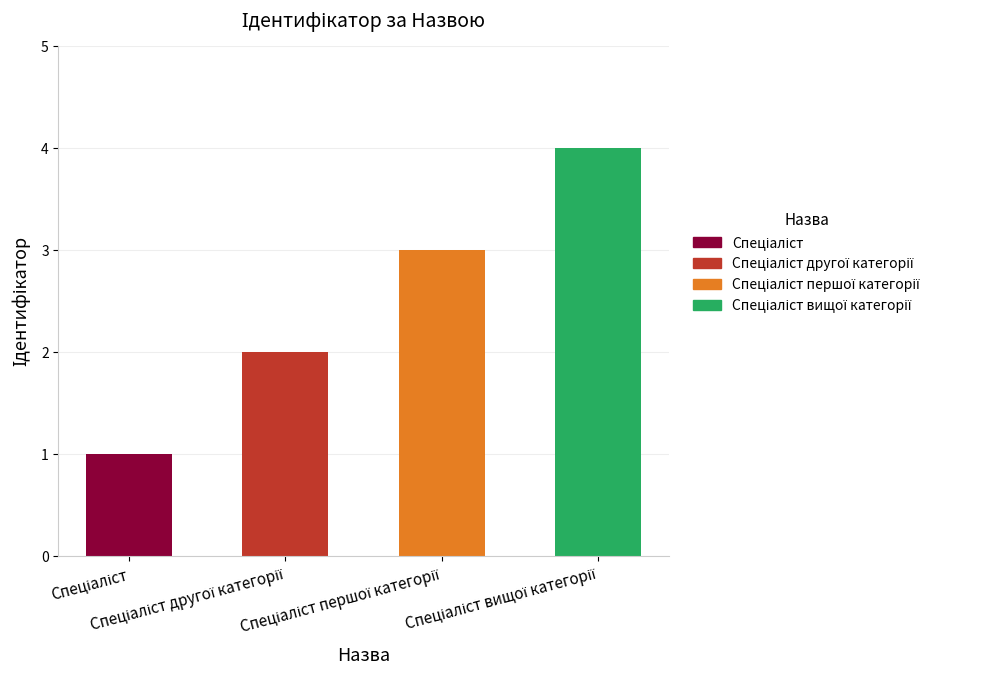

What is the sum of all values?

10